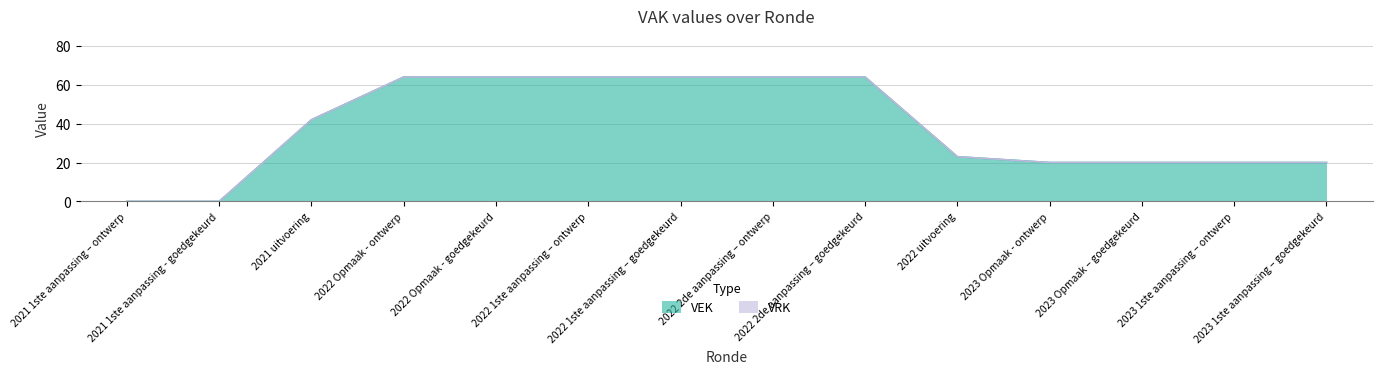

Reading left to right, list all the values displayed in this chart.

2021 1ste aanpassing – ontwerp=0	2021 1ste aanpassing - goedgekeurd=0	2021 uitvoering=42	2022 Opmaak - ontwerp=64	2022 Opmaak - goedgekeurd=64	2022 1ste aanpassing – ontwerp=64	2022 1ste aanpassing – goedgekeurd=64	2022 2de aanpassing – ontwerp=64	2022 2de aanpassing – goedgekeurd=64	2022 uitvoering=23	2023 Opmaak - ontwerp=20	2023 Opmaak – goedgekeurd=20	2023 1ste aanpassing – ontwerp=20	2023 1ste aanpassing – goedgekeurd=20